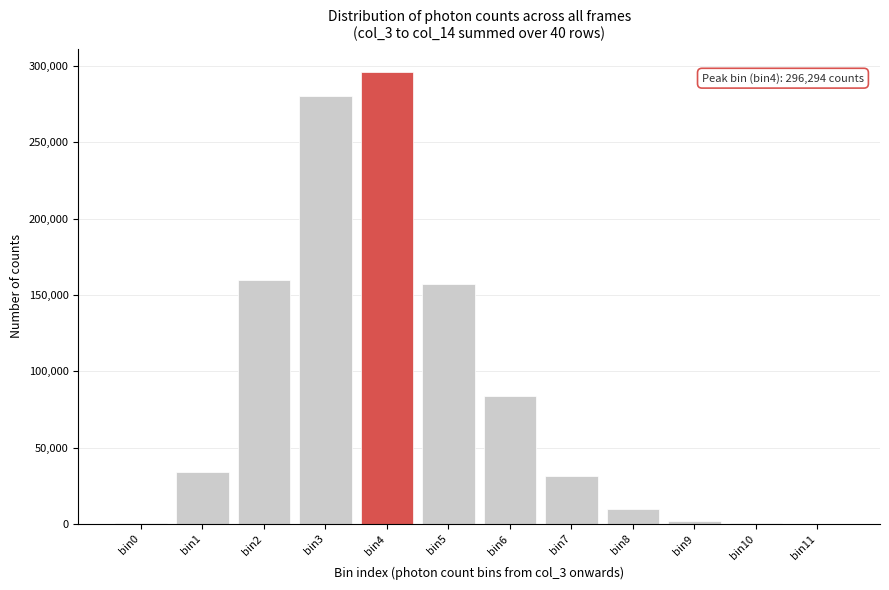

The value at bin4 is 296294. True or false?

True